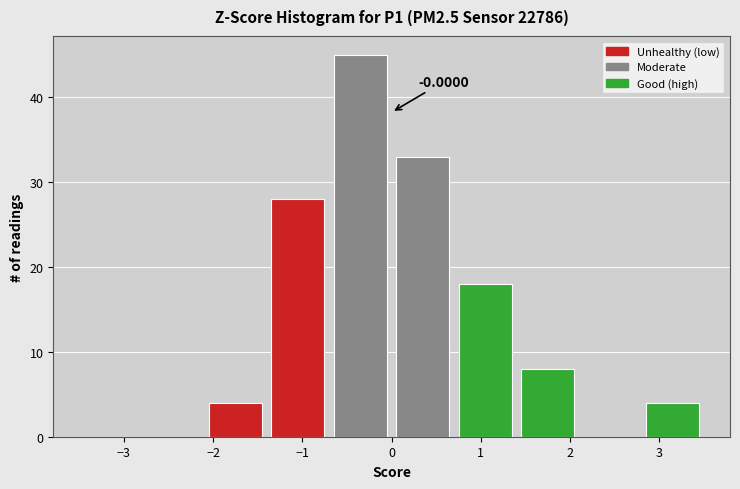

Which range on the x-axis has the tallest bar?

-0.7 to 0.0